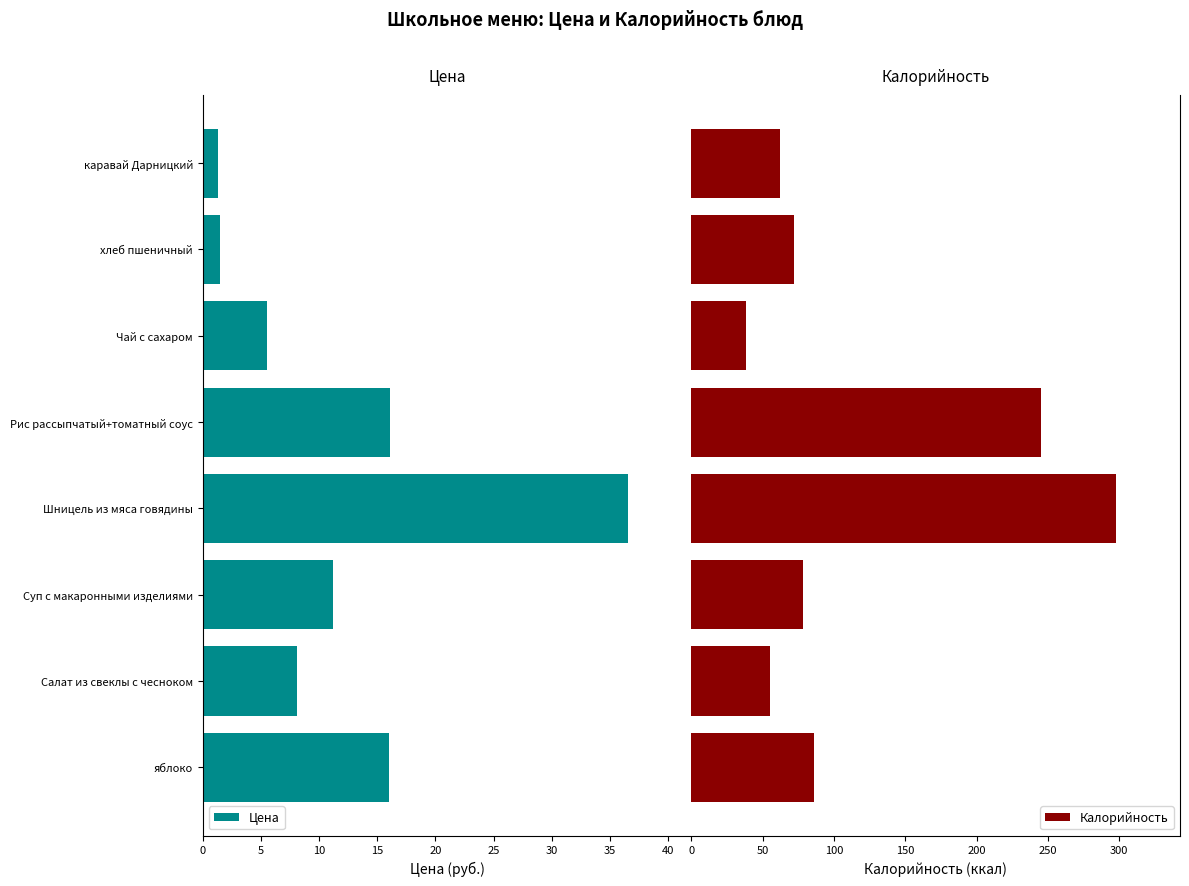

What is the difference between the Цена values at Чай с сахаром and Рис рассыпчатый+томатный соус?

10.5